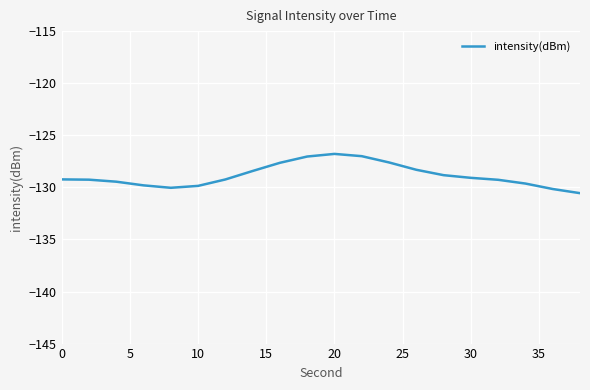

Does the chart display data point markers on the line(s)?

No